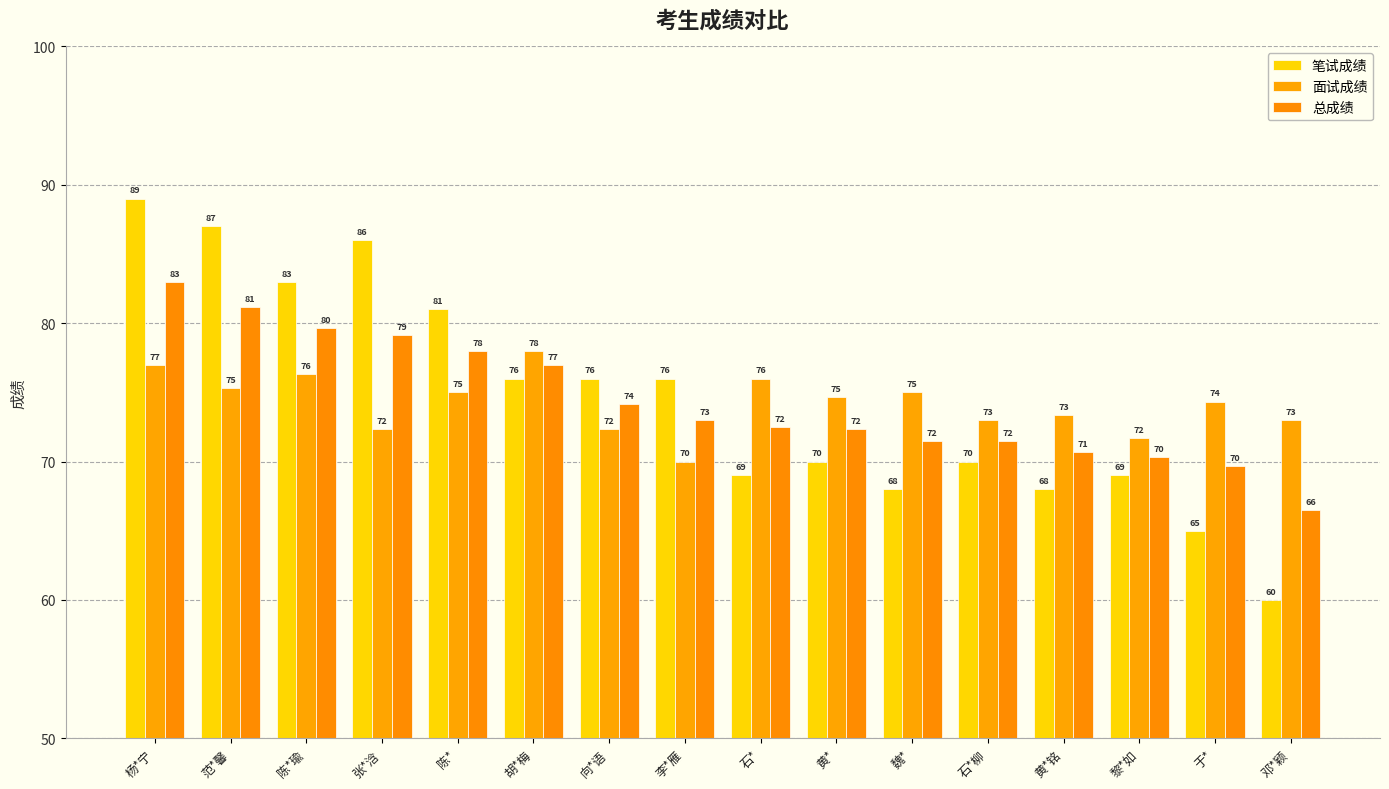

Count the number of data series in this chart.

3